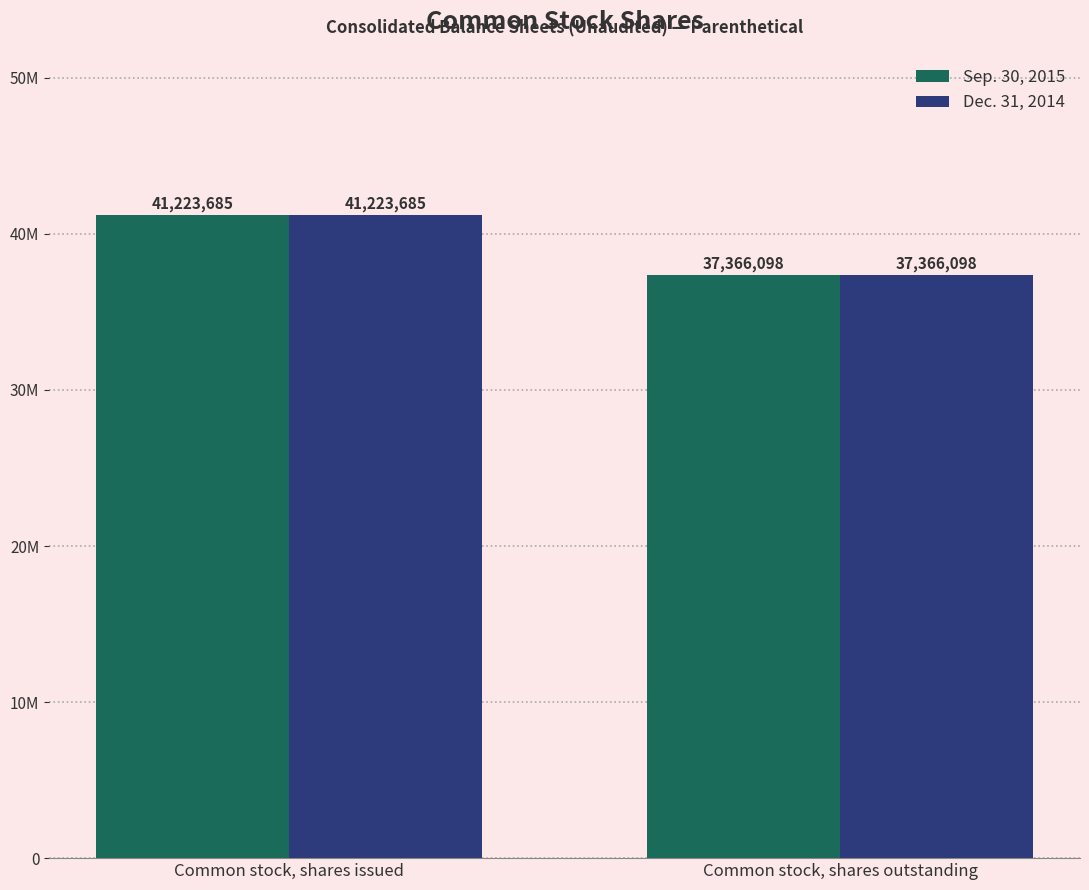

Are the bars horizontal?

No